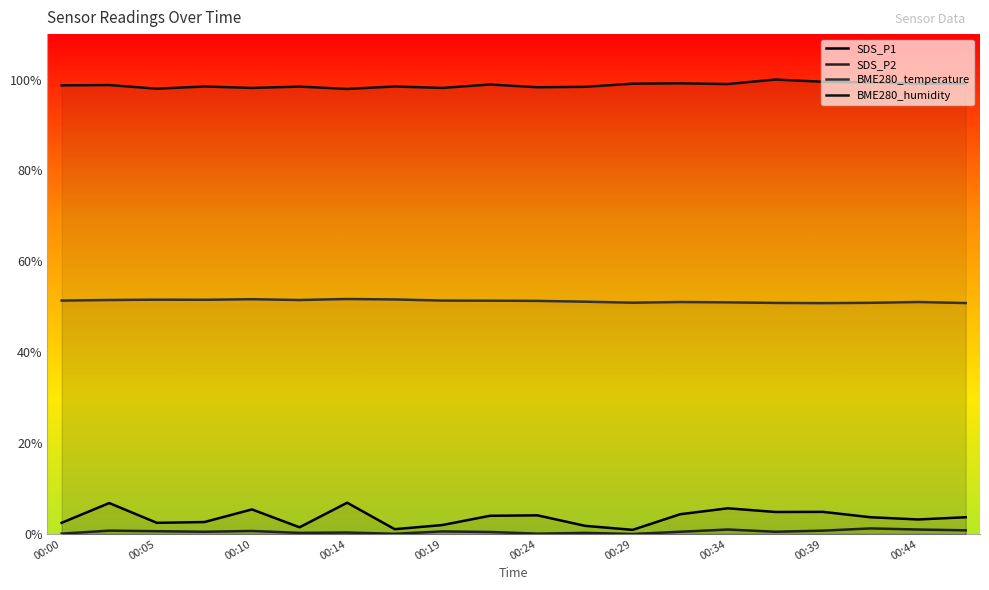

What are all the series names shown in the legend?

SDS_P1, SDS_P2, BME280_temperature, BME280_humidity